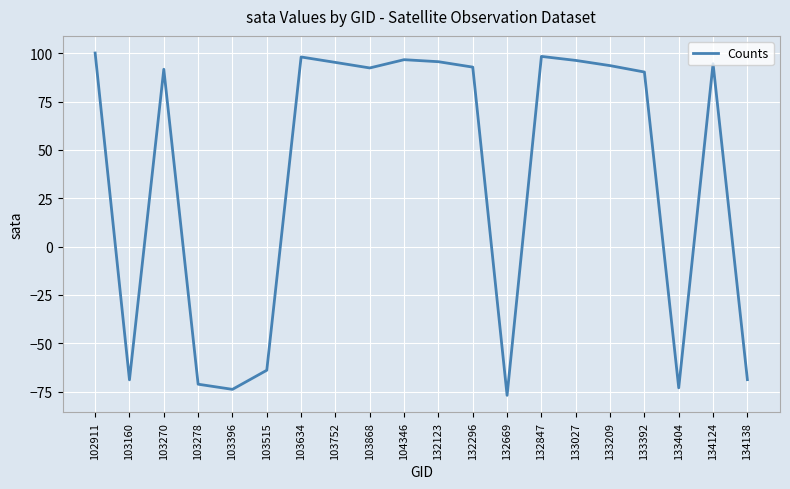

The value at 132296 is 161.8. True or false?

False